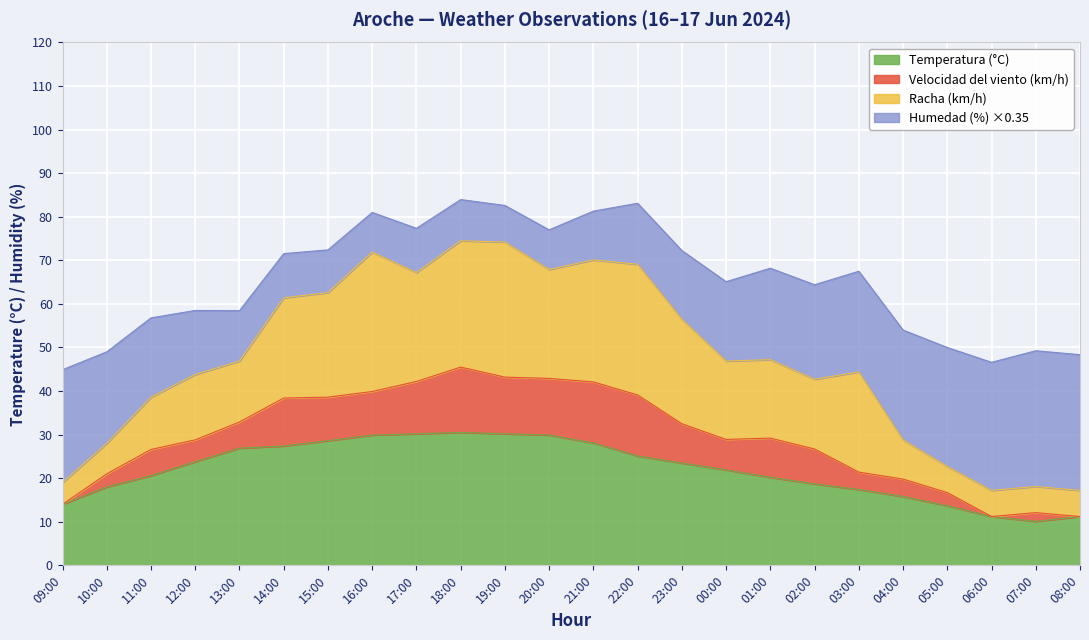

In Racha (km/h), how many points are higher than both neighbors (excluding endpoints)?

7